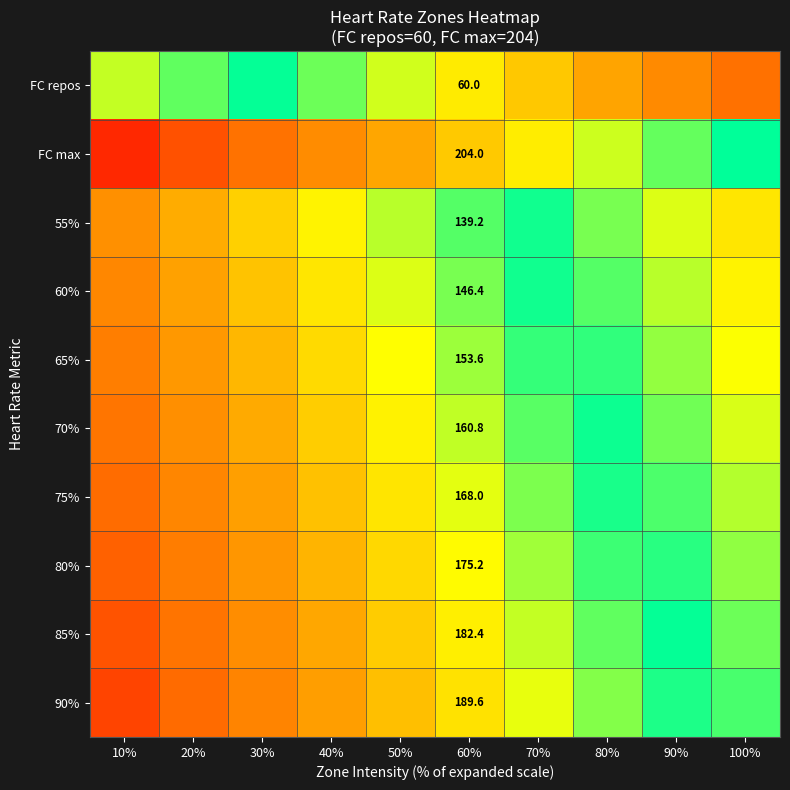

Is it true that 75% equals 0.3 at 80%?

False